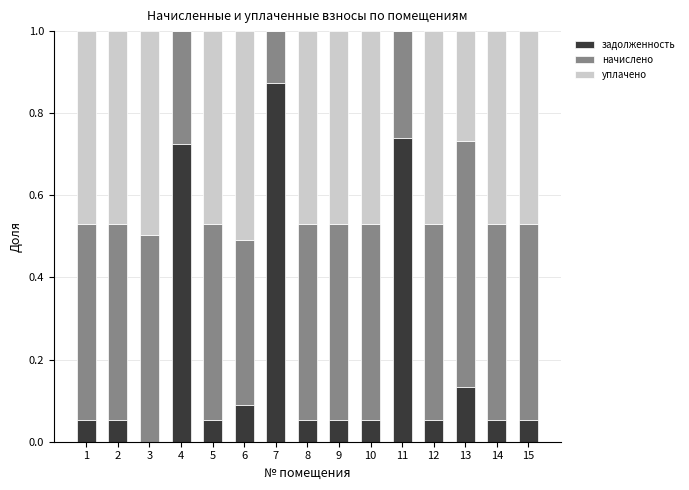

True or false: задолженность has a value of 0.0 at 6.

False